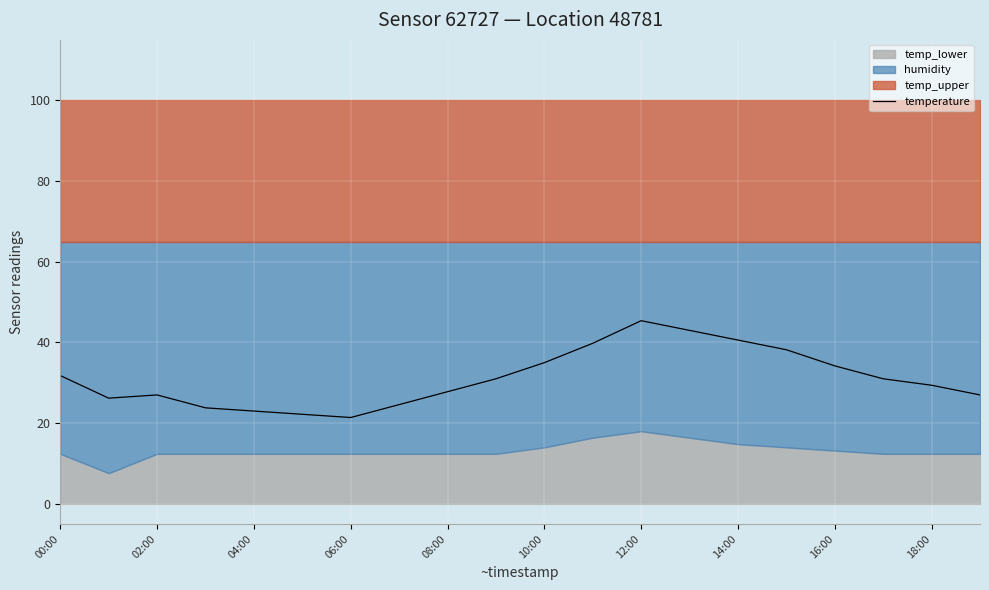

True or false: there are more than 2 points higher than both neighbors.

False